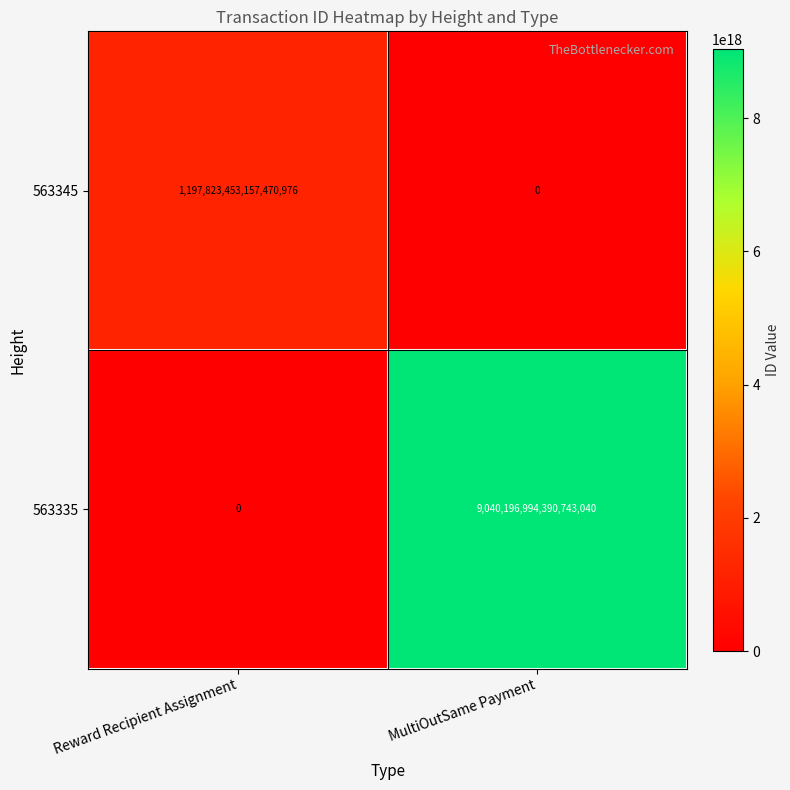

Is the value of 563345 at MultiOutSame Payment greater than the value of 563335 at MultiOutSame Payment?

No